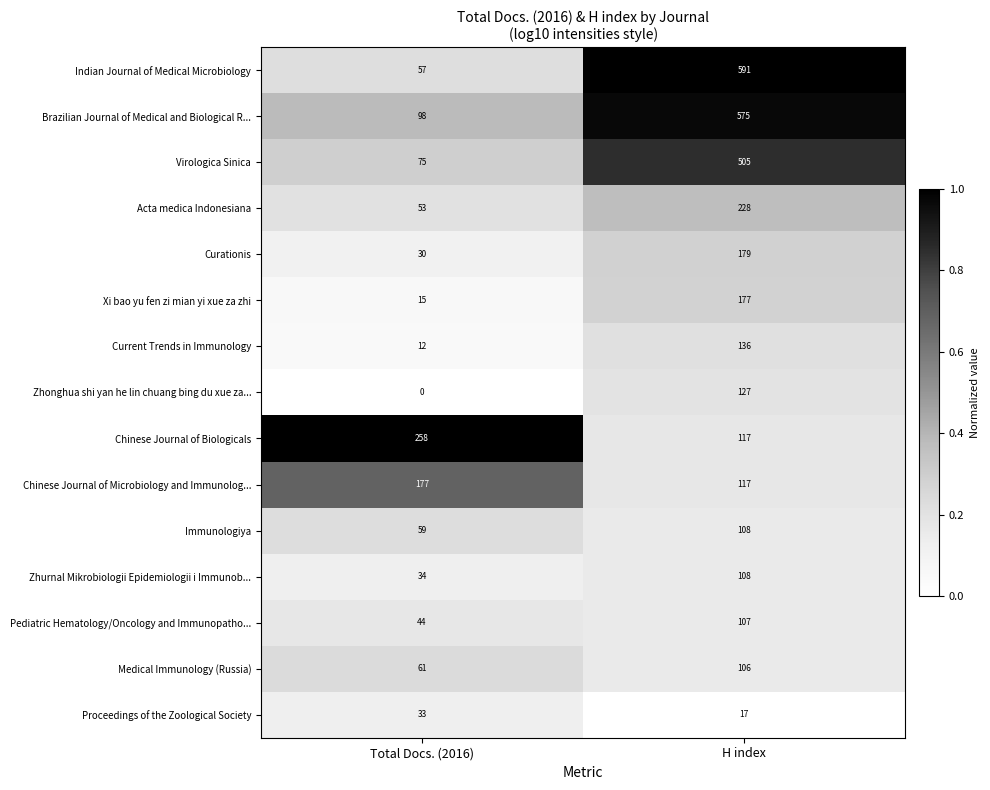

Which category has the highest value across all series?

H index